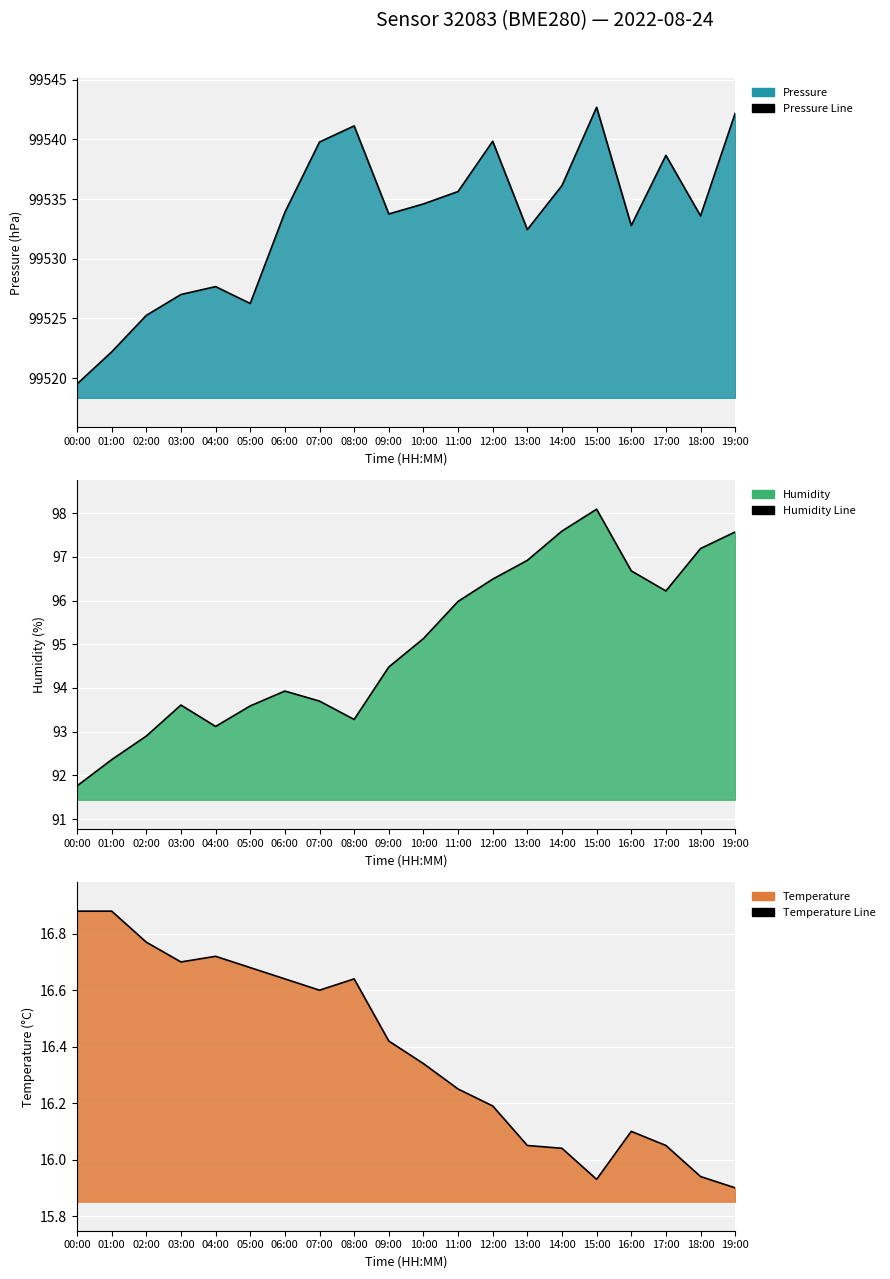

Which series changed the most between 14:00 and 16:00?

Pressure Line